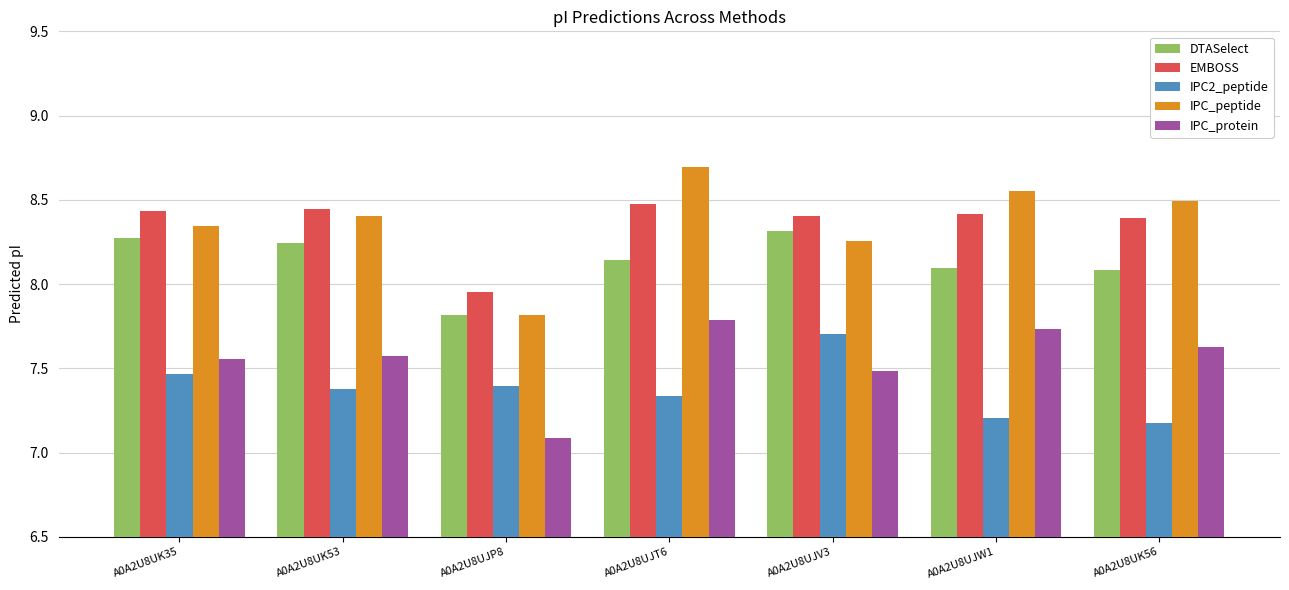

Between A0A2U8UJV3 and A0A2U8UK56, which series saw the biggest shift?

IPC2_peptide